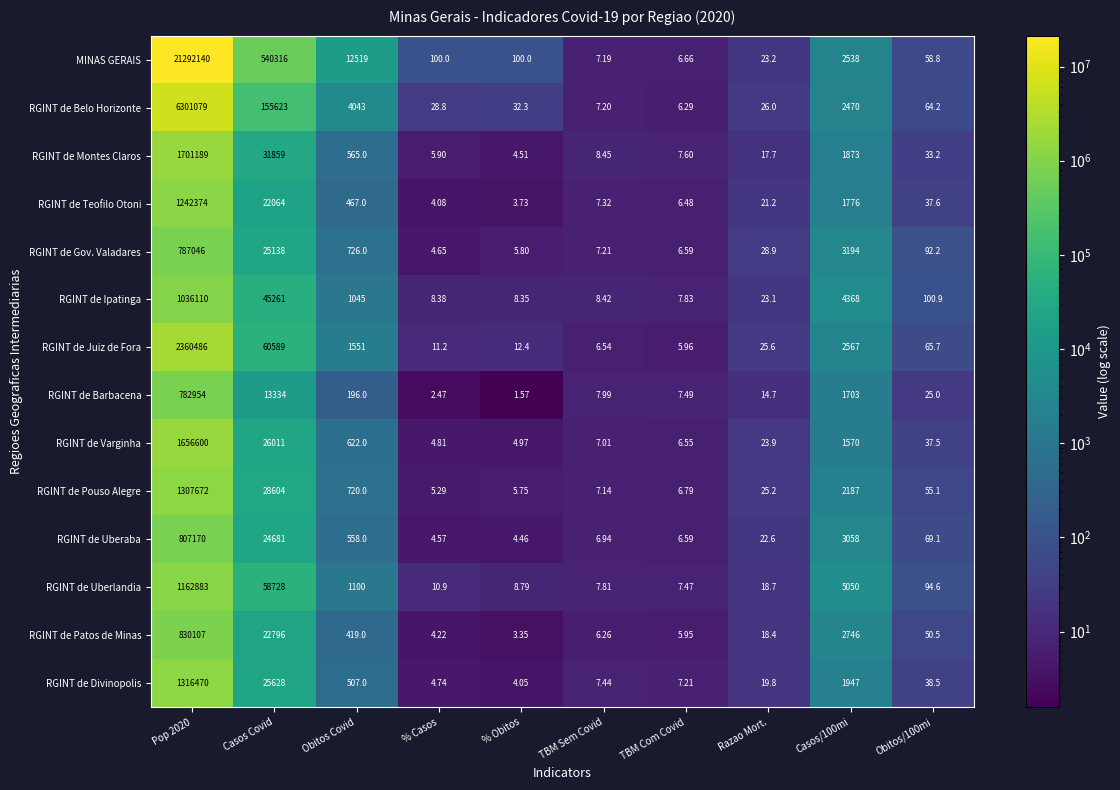

At Obitos/100mi, list the series in order from largest to smallest.

RGINT de Ipatinga, RGINT de Uberlandia, RGINT de Gov. Valadares, RGINT de Uberaba, RGINT de Juiz de Fora, RGINT de Belo Horizonte, MINAS GERAIS, RGINT de Pouso Alegre, RGINT de Patos de Minas, RGINT de Divinopolis, RGINT de Teofilo Otoni, RGINT de Varginha, RGINT de Montes Claros, RGINT de Barbacena